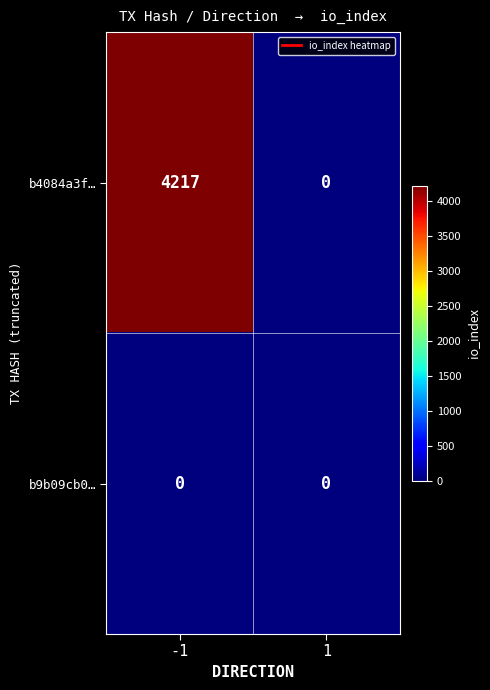

Is it true that b9b09cb0… equals 0 at -1?

True